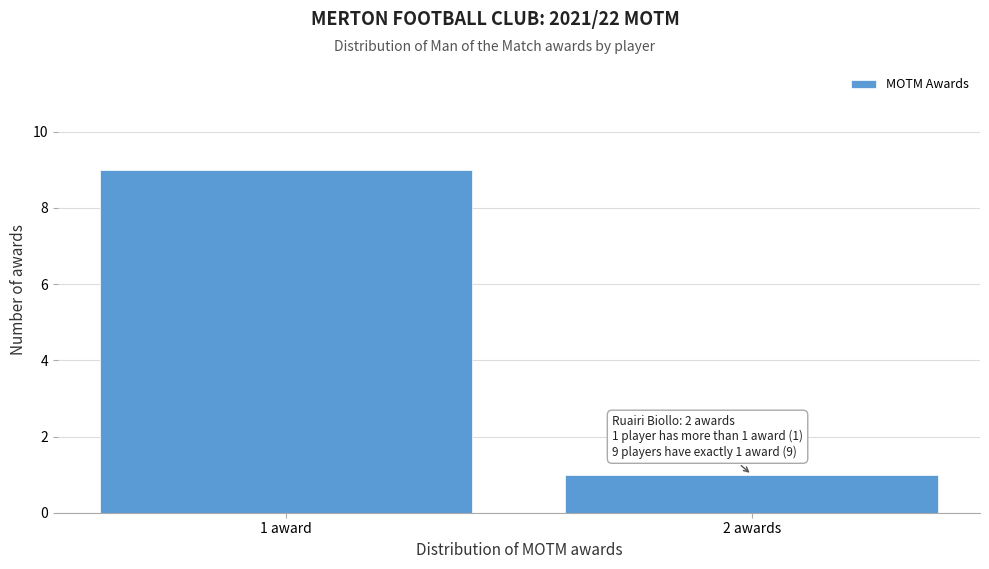

Reading left to right, extract all data points from this chart.

1 award=9	2 awards=1